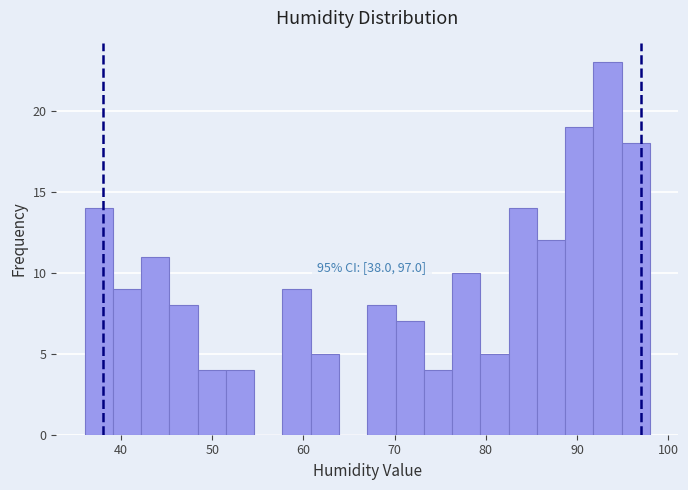

Read against the x-axis, roughly where is the centre of the tallest bar?

93